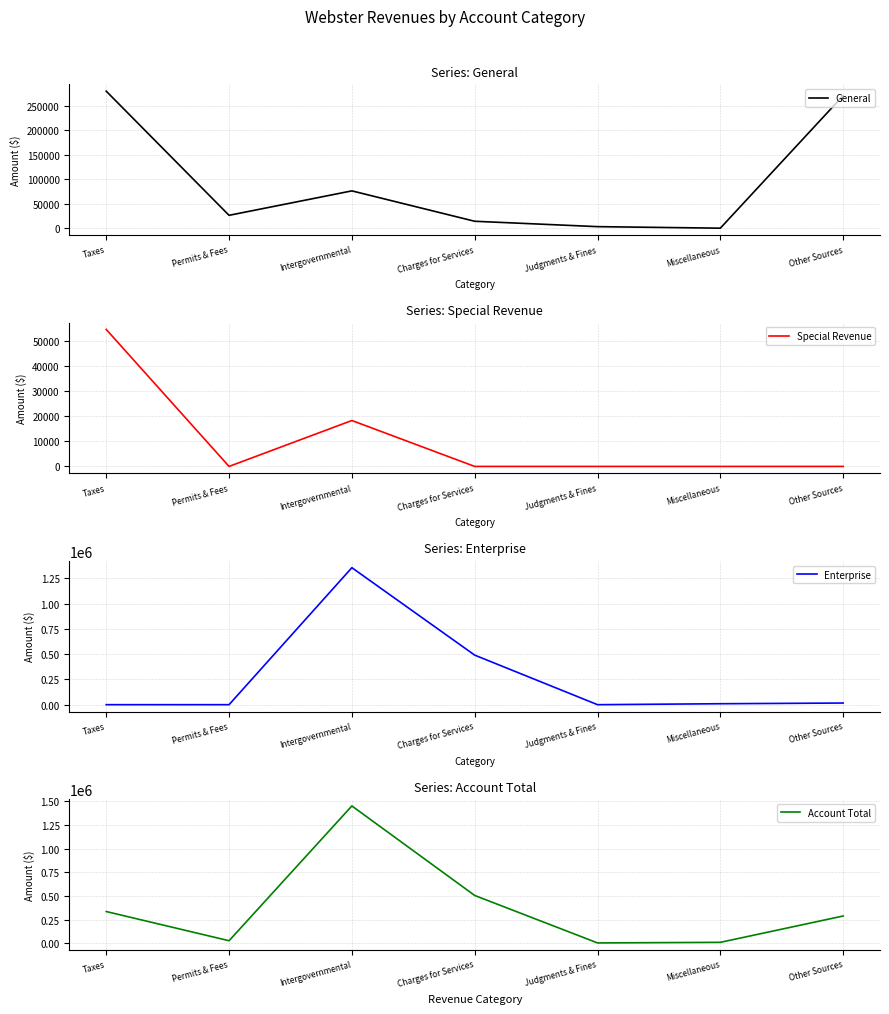

What are all the series names shown in the legend?

General, Special Revenue, Enterprise, Account Total